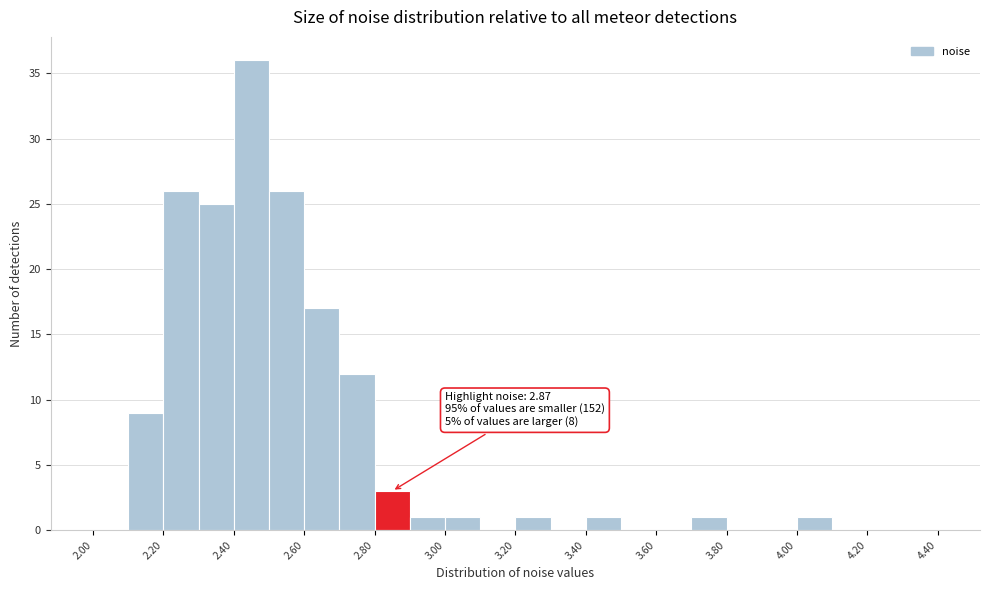

Over which range of the x-axis is the bar tallest?

2.4 to 2.5